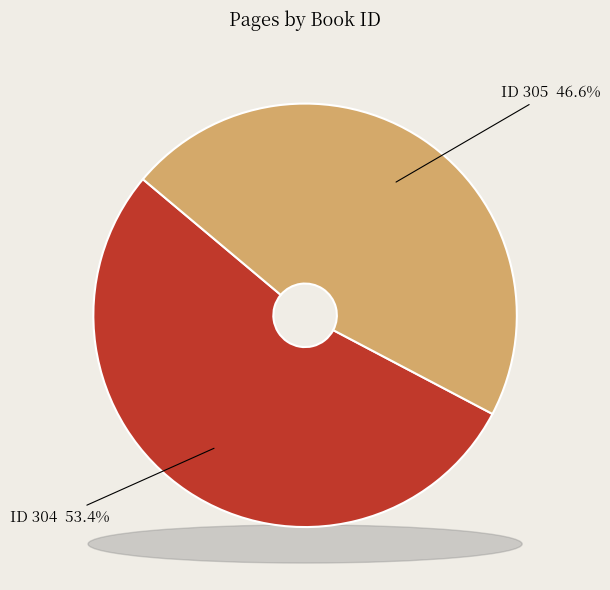

Which slice is the largest?

304